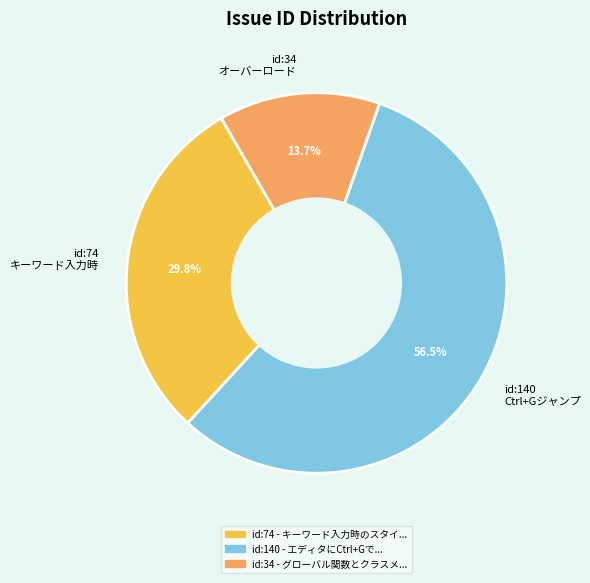

To the nearest percent, what is the average slice percentage?

33%